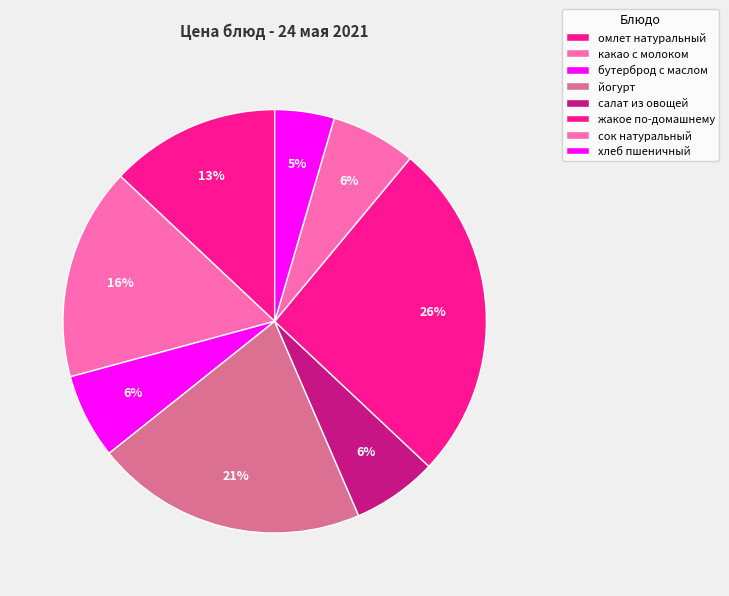

The бутерброд с маслом slice represents 1% of the pie. True or false?

False